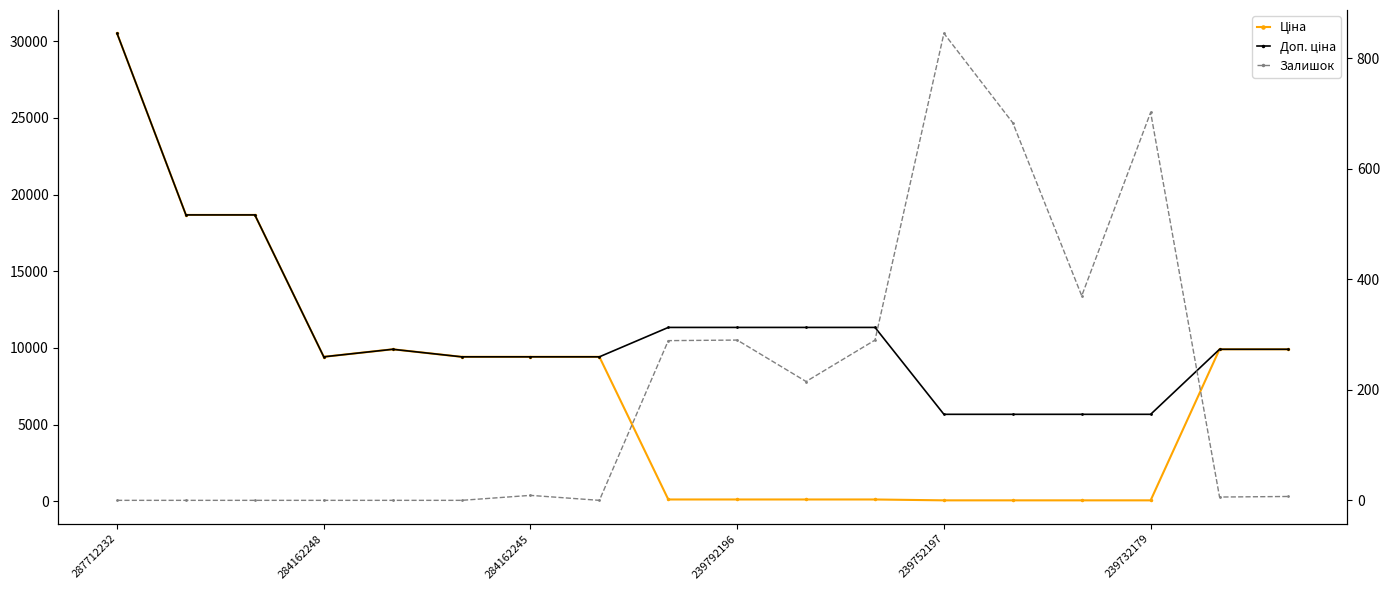

What are all the series names shown in the legend?

Ціна, Доп. ціна, Залишок